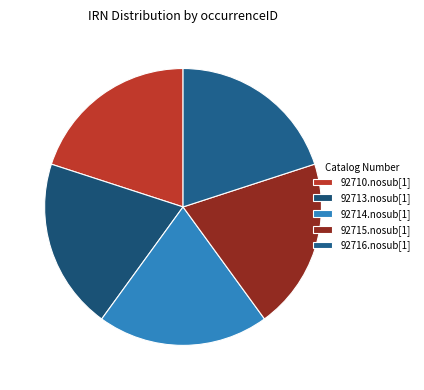

How many segments does this pie chart have?

5